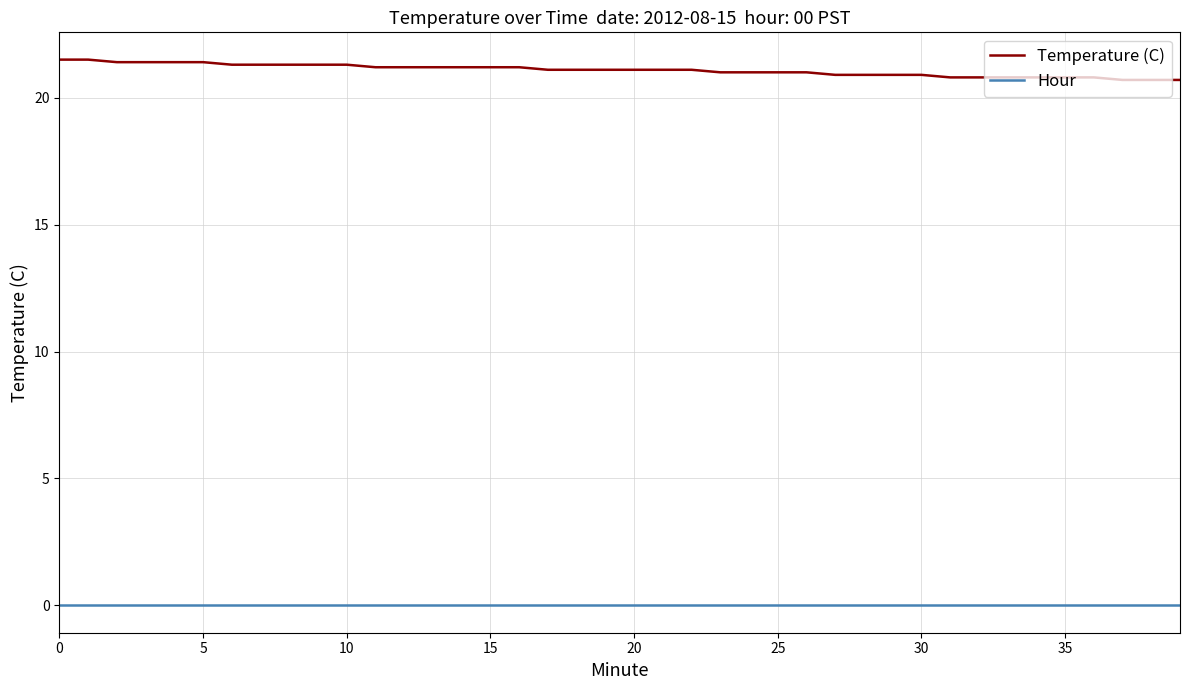

Which series has the largest total across all categories?

Temperature (C)